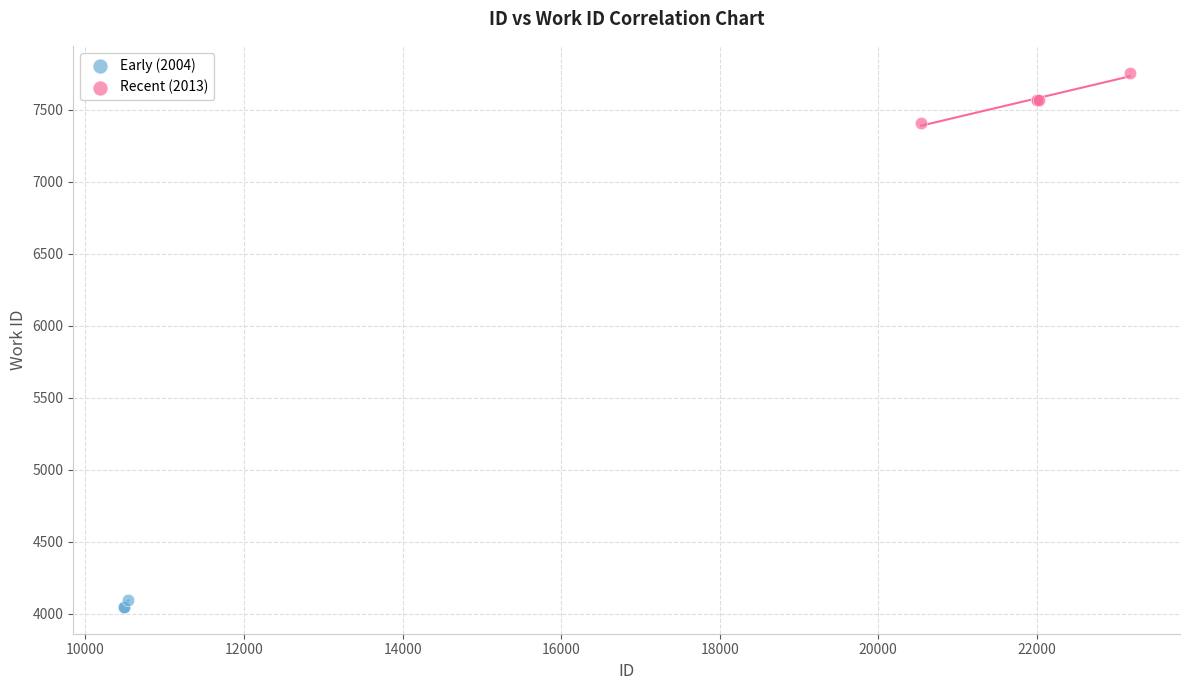

Which series has the widest spread of Y values?

Recent (2013)